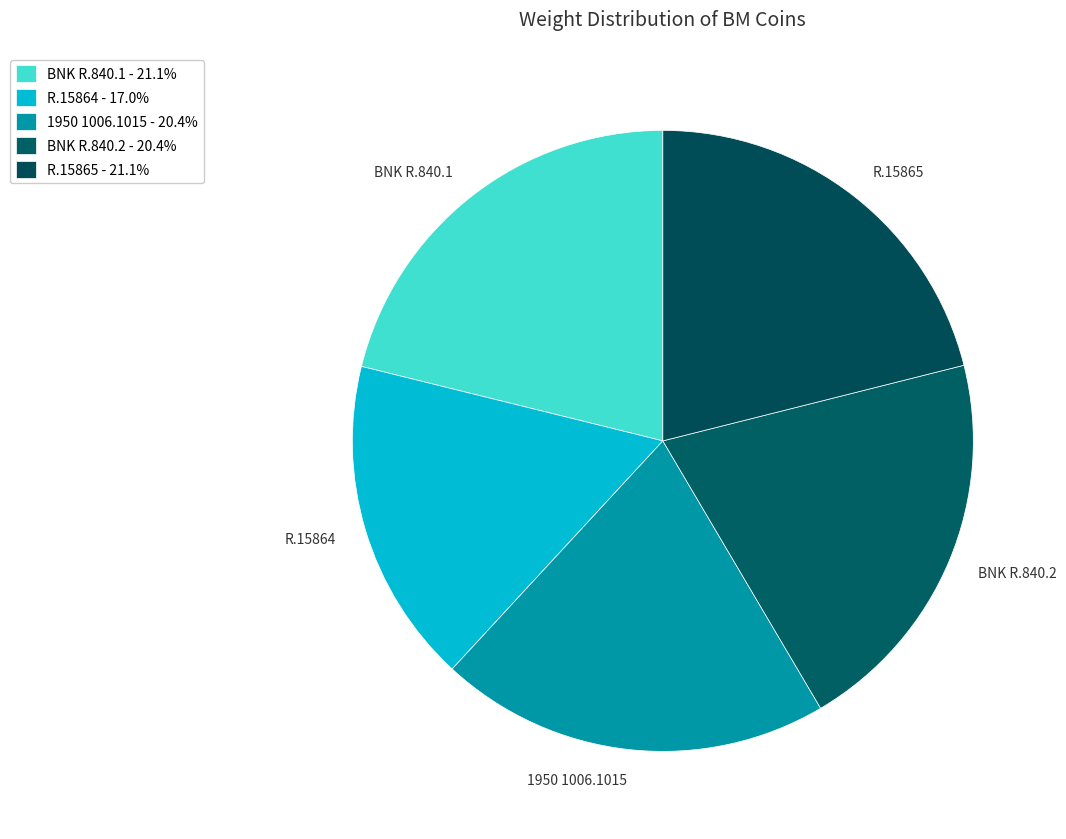

How many slices are in this pie chart?

5